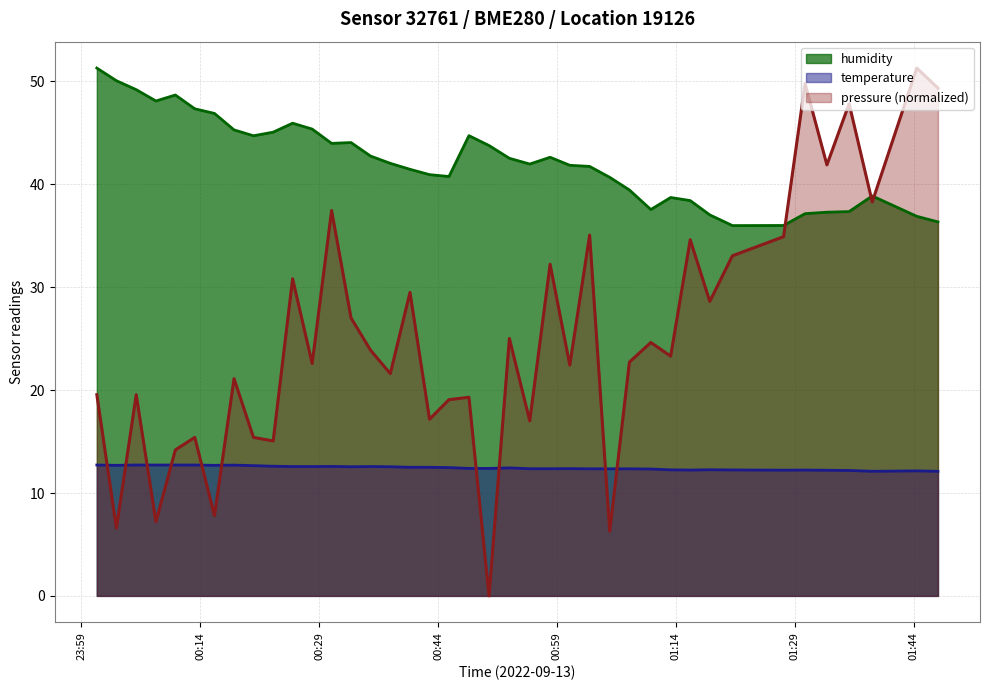

What value does the humidity series have at 2022-09-13T00:15:49?

46.9